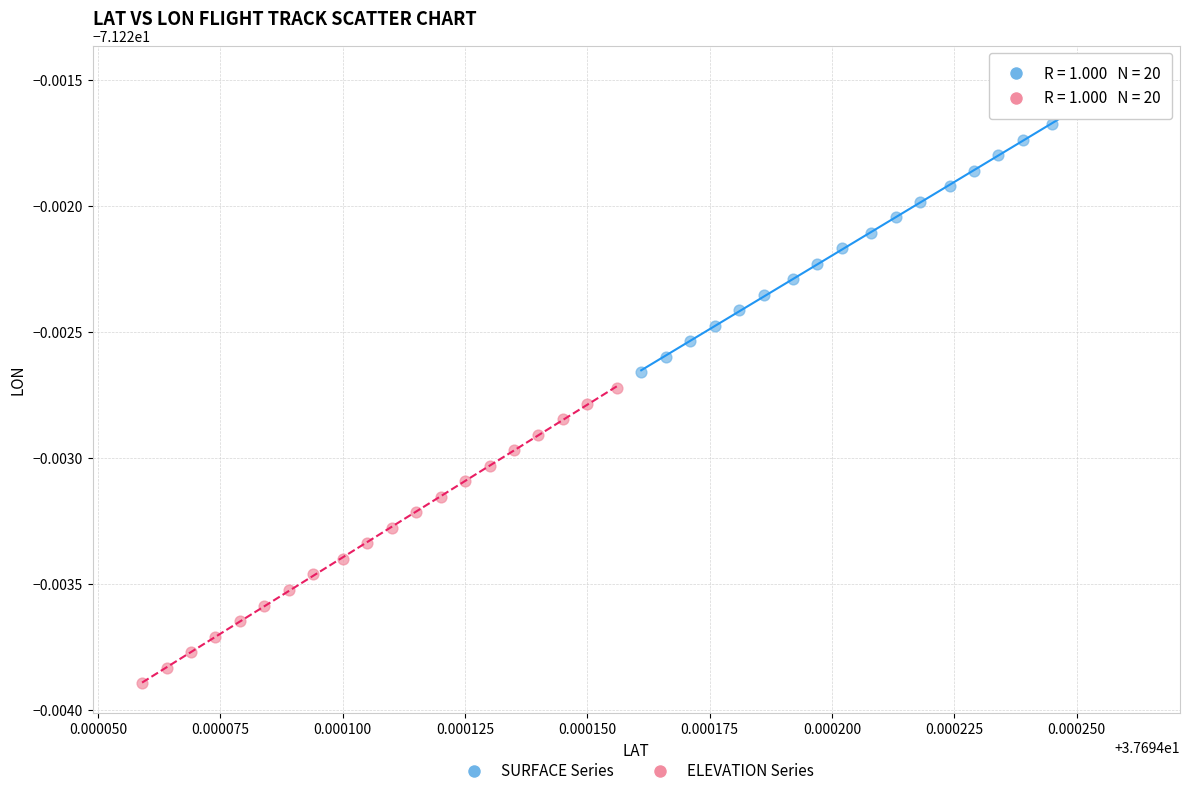

What are all the series names shown in the legend?

SURFACE Series, ELEVATION Series